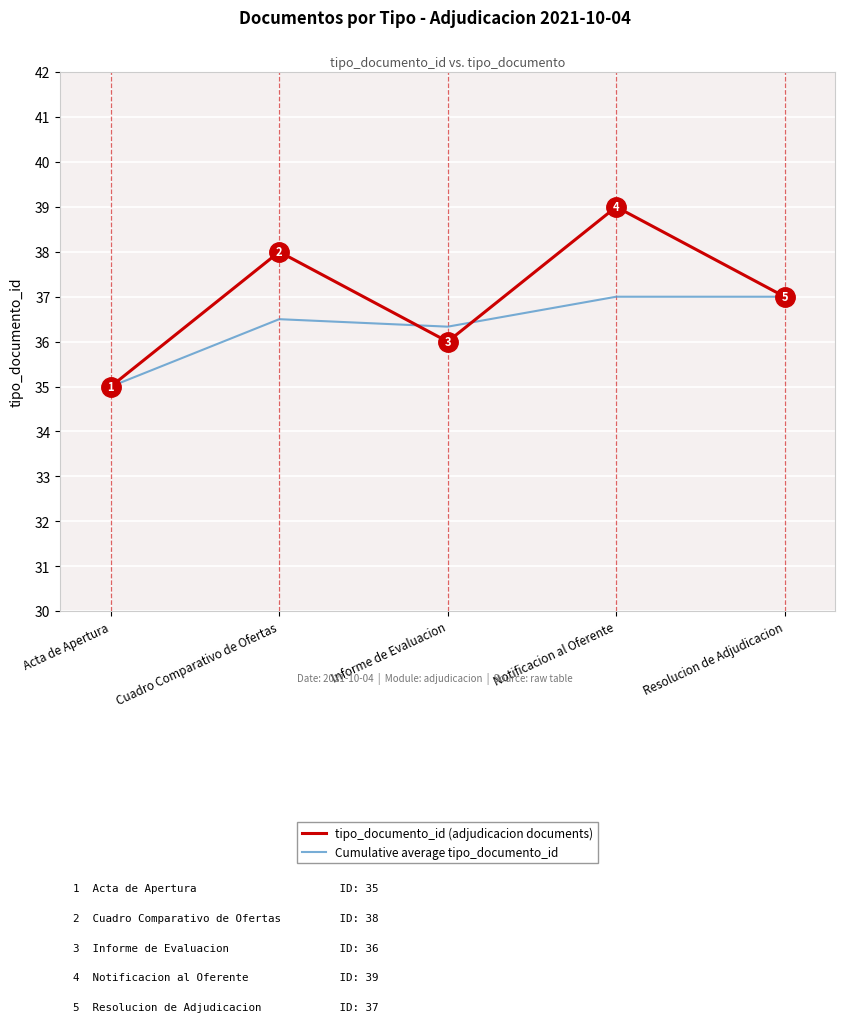

List the series in order of their peak value, highest first.

tipo_documento_id (adjudicacion documents), Cumulative average tipo_documento_id